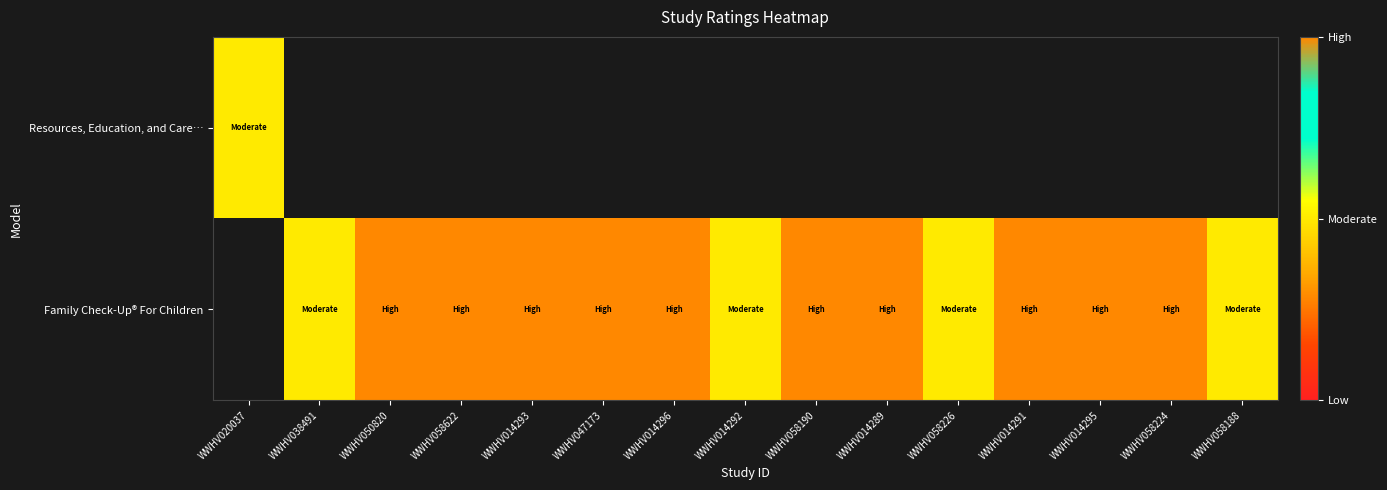

Is it true that Family Check-Up® For Children equals 2.0 at WWHV014296?

True